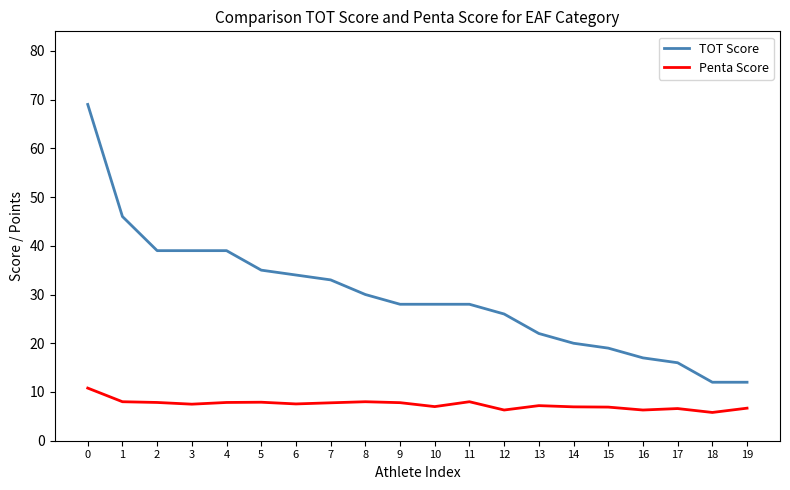

Is it true that Penta Score equals 8.0 at 11?

True